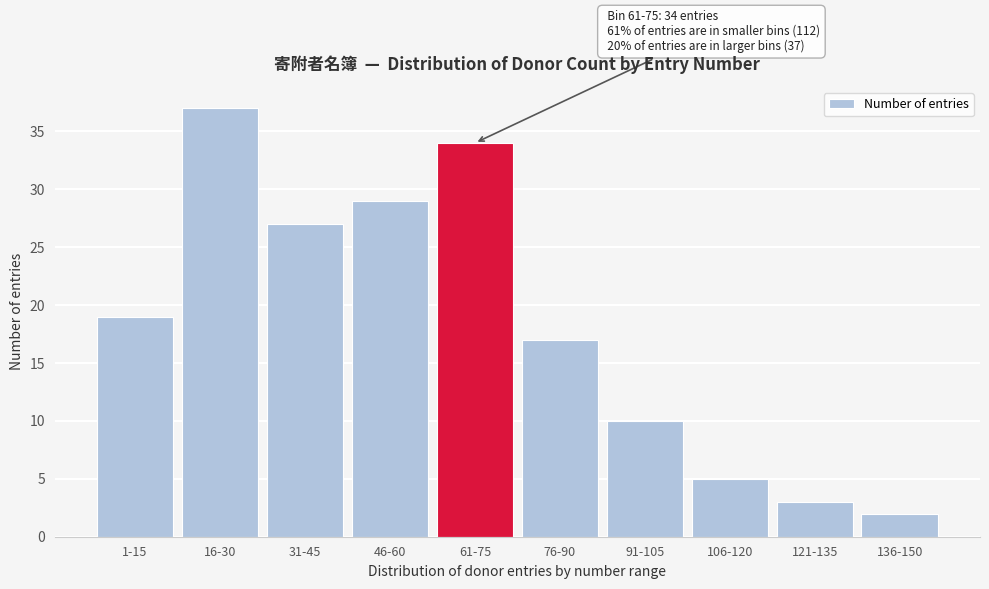

Reading left to right, what are all the values shown in this chart?

1-15=19	16-30=37	31-45=27	46-60=29	61-75=34	76-90=17	91-105=10	106-120=5	121-135=3	136-150=2